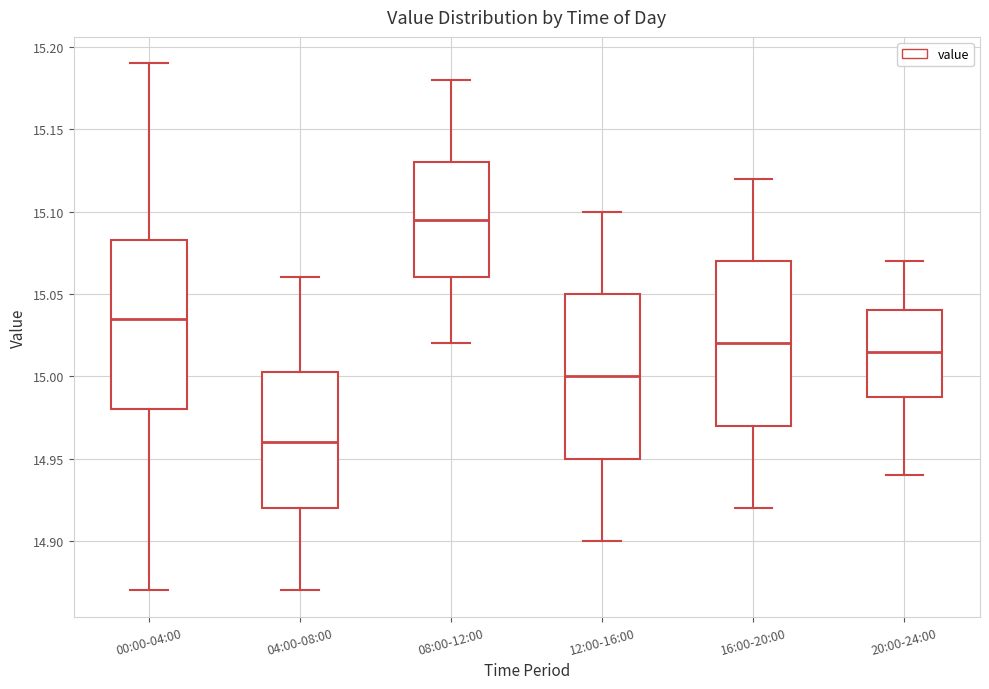

Which box's median line is the lowest?

04:00-08:00